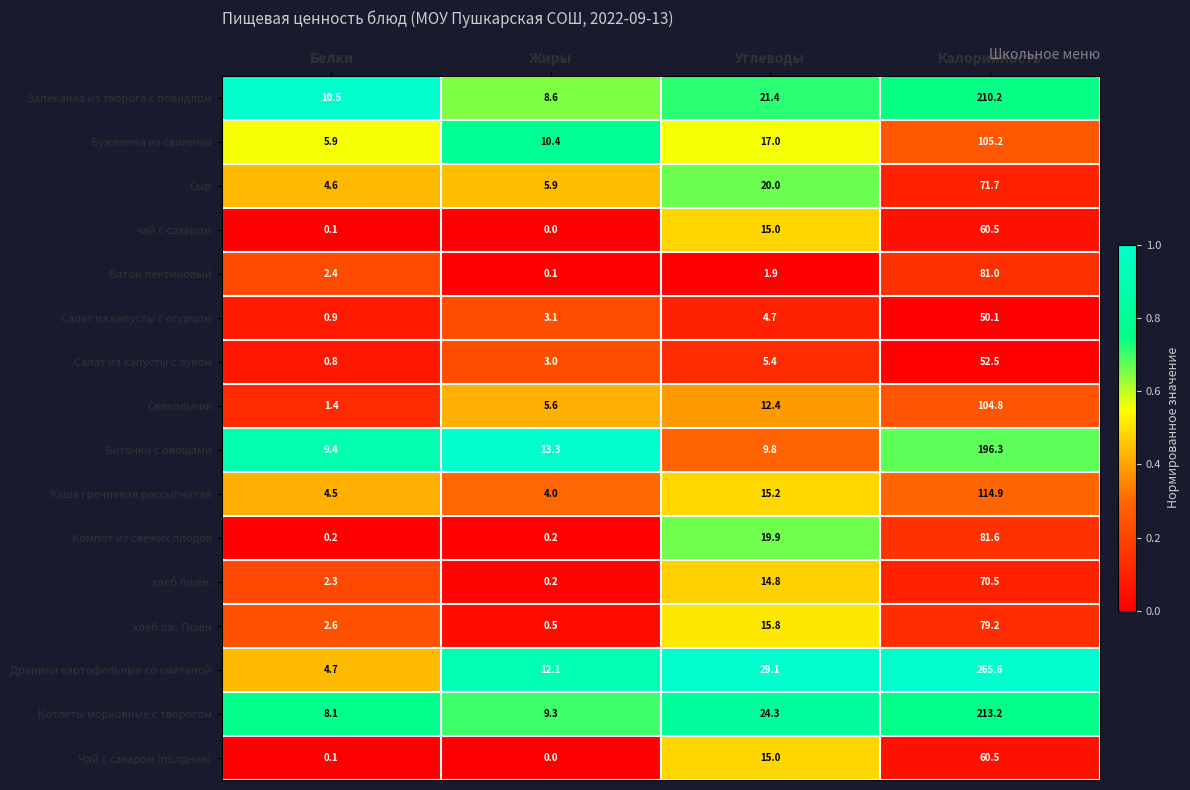

What is the sum of all хлеб рж. Пшен values?

98.1